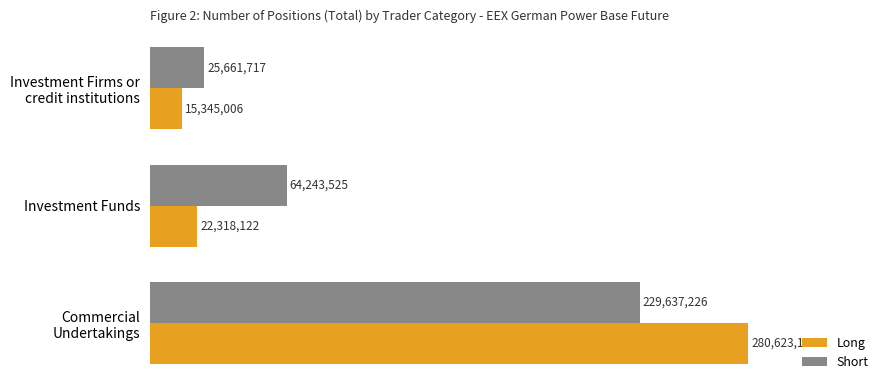

Which series has the largest total across all categories?

Short